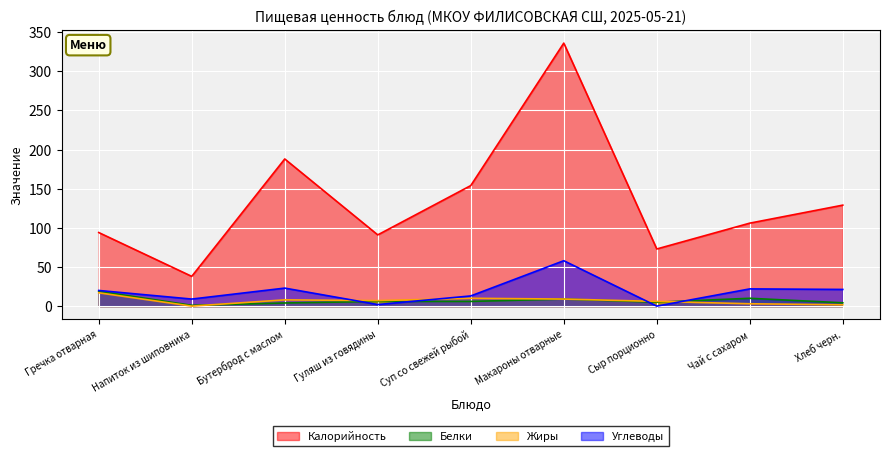

What is the difference between the second highest and minimum values in the Жиры series?

10.0